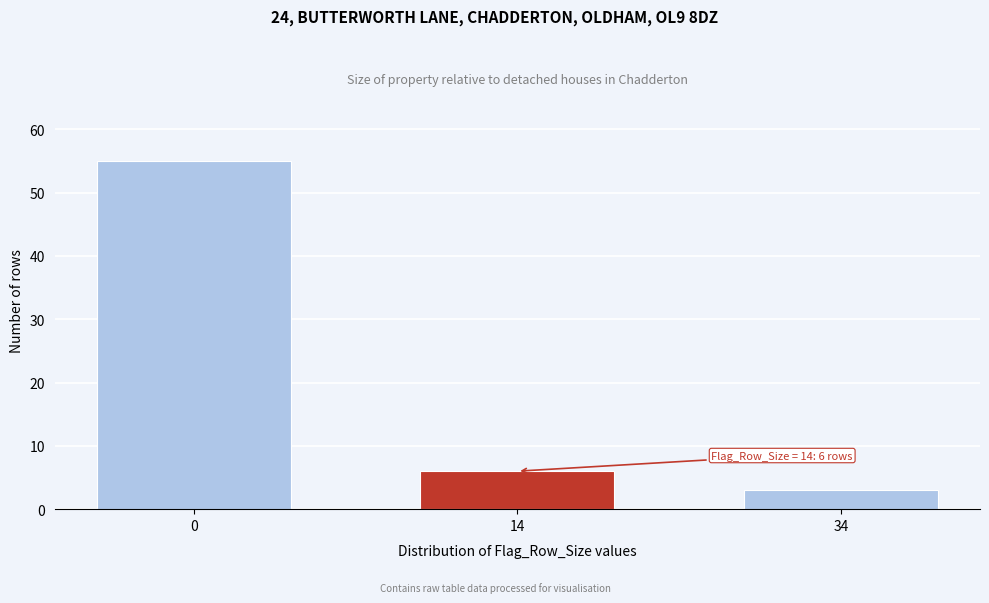

Reading left to right, what are all the values shown in this chart?

0=55	14=6	34=3